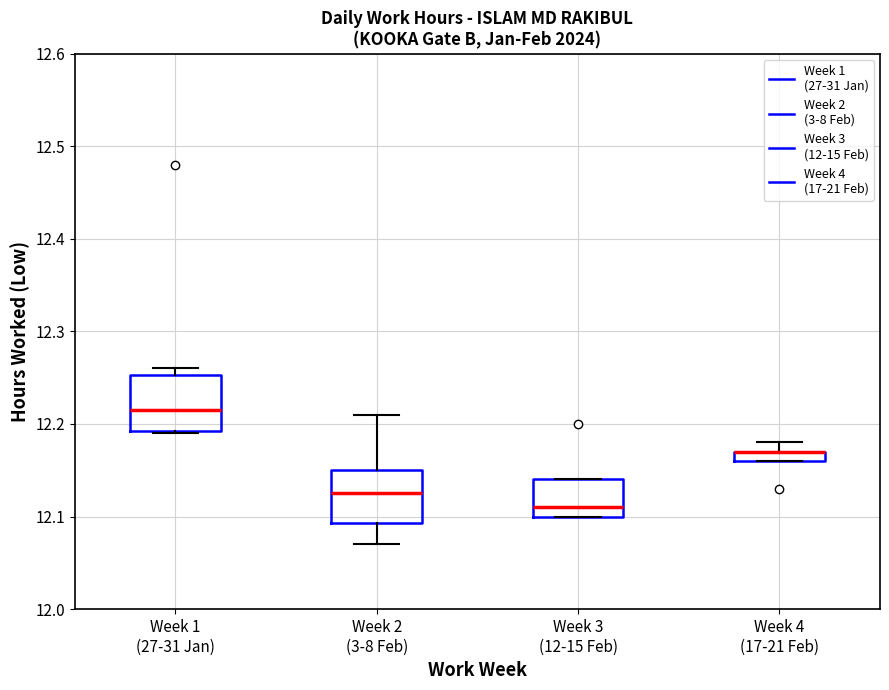

Where does the median line of the box for Week 3 (12-15 Feb) sit on the y-axis? The values are not printed on the chart, so give them approximately, as read against the axis.

12.11